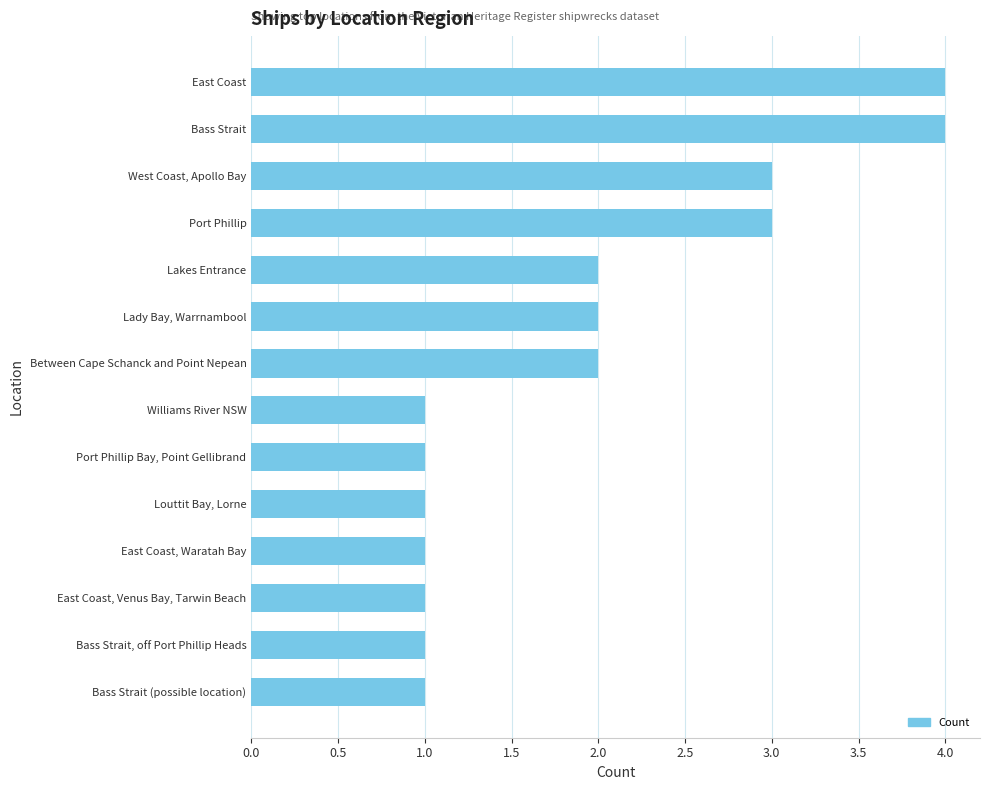

What is the value of the 6th bar from the top?

2